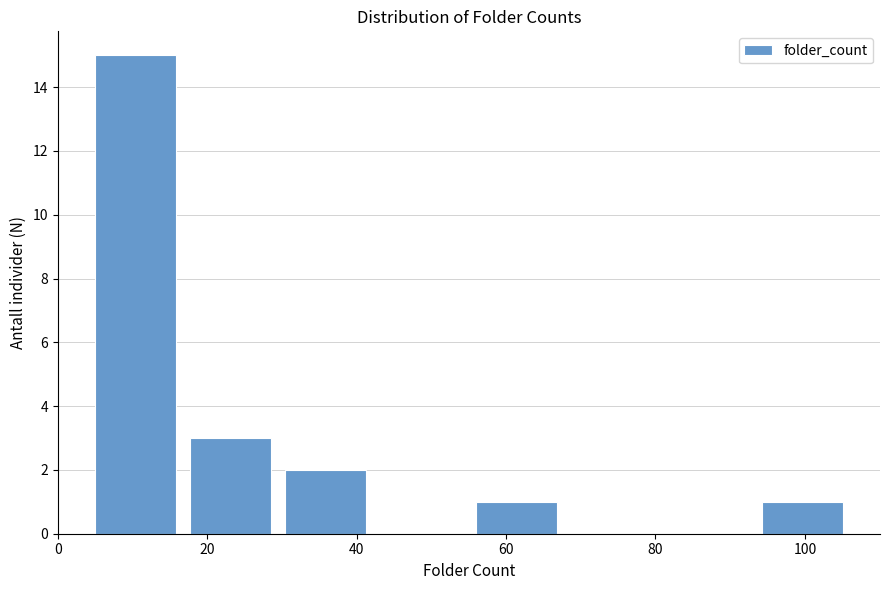

Reading left to right, list every bar in this chart as the range it spans on the x-axis followed by its height. Neither the bar edges nor the heights are printed on the chart, so give them approximately, as read against the axes.

4 to 16: 15
16 to 30: 3
30 to 42: 2
42 to 56: 0
56 to 68: 1
68 to 80: 0
80 to 94: 0
94 to 106: 1